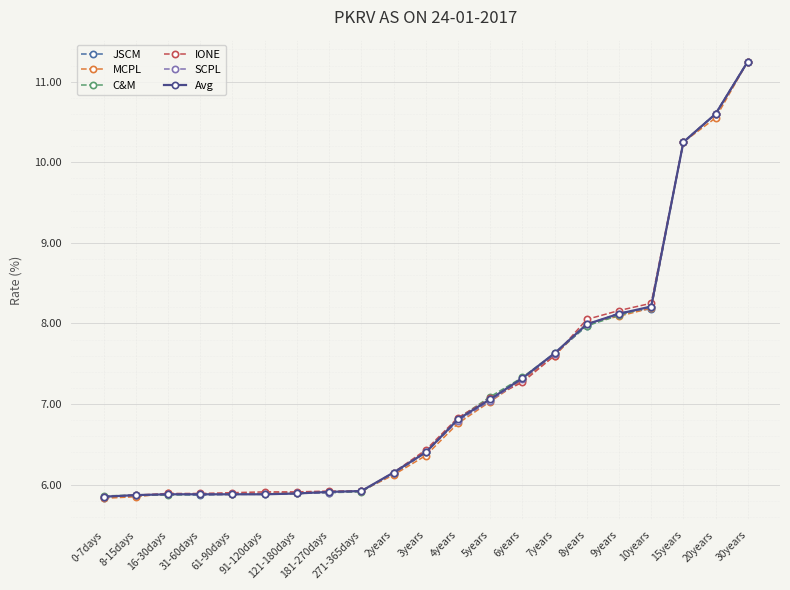

Is the value of JSCM at 6years greater than the value of MCPL at 30years?

No